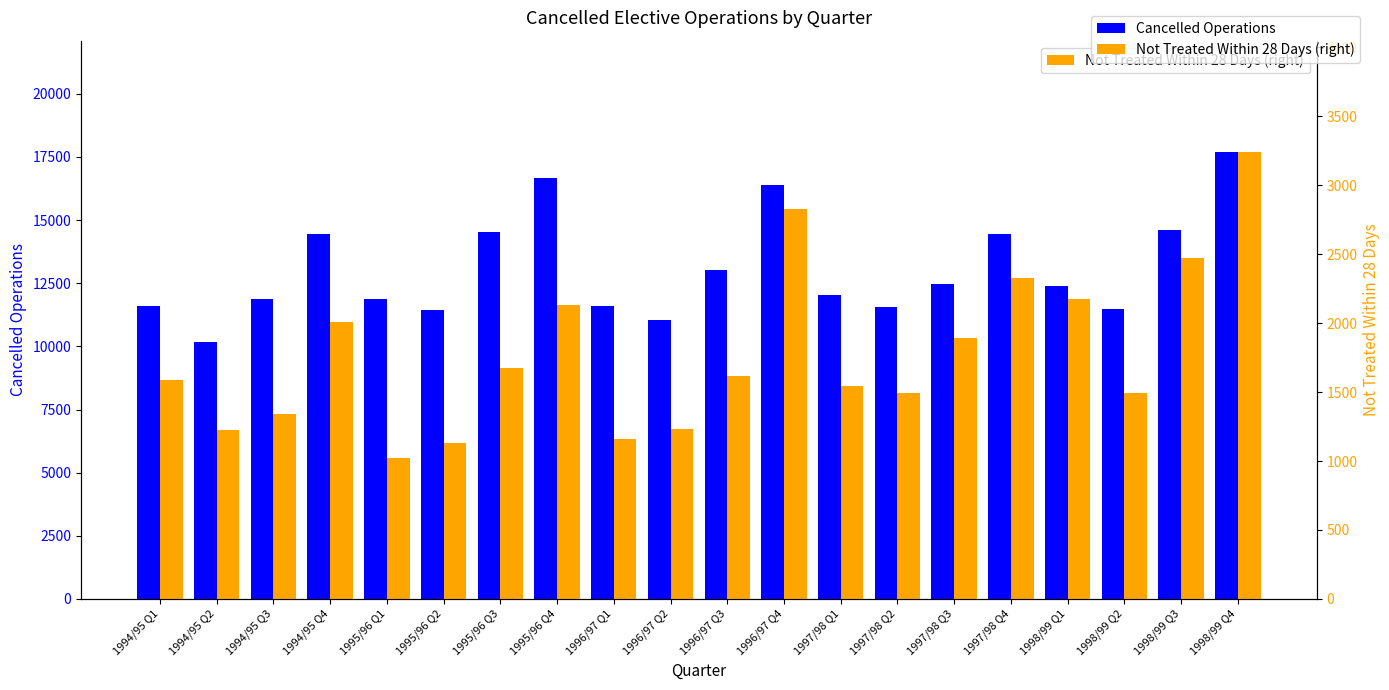

Read the Cancelled Operations value at 1994/95 Q2.

10186